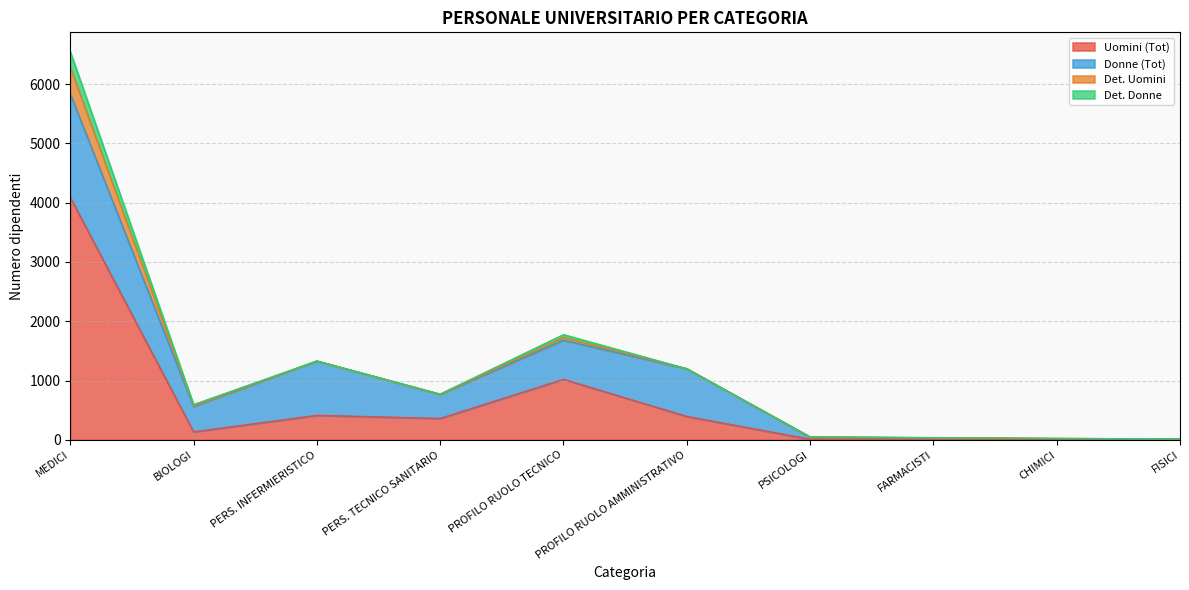

Is the value of Det. Uomini at PROFILO RUOLO AMMINISTRATIVO greater than the value of Uomini (Tot) at CHIMICI?

No